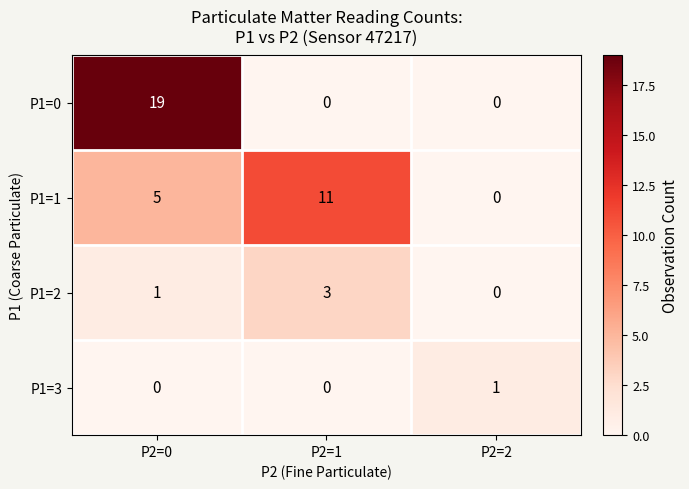

Count the P1=0 values in the range 0 to 19.

3